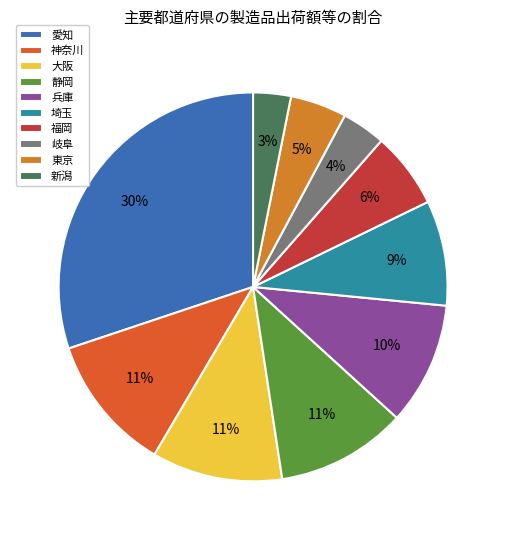

Between 新潟 and 大阪, which is larger?

大阪